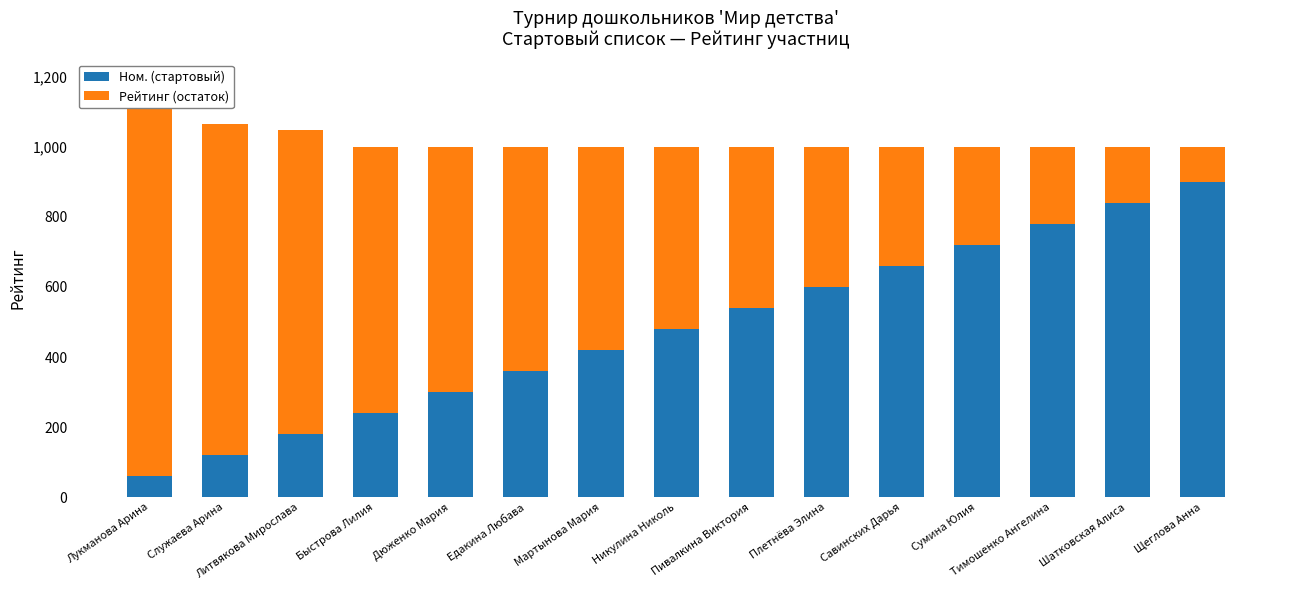

Where does the Рейтинг (остаток) series first go above 520?

Лукманова Арина